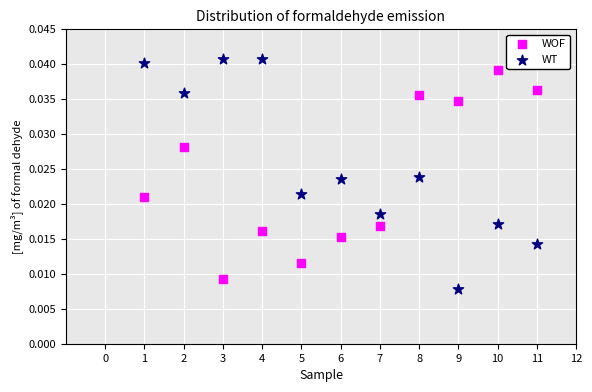

Which series reaches the maximum Y coordinate?

WT